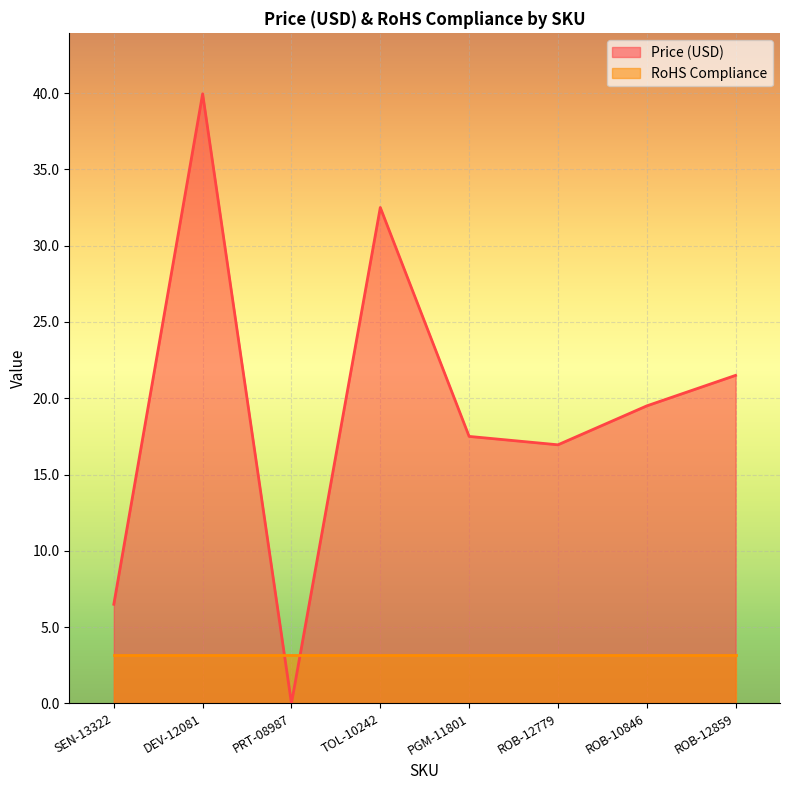

Reading right to left, extract all data points from this chart.

21.5	19.5	16.9	17.5	32.5	0.0	40.0	6.5